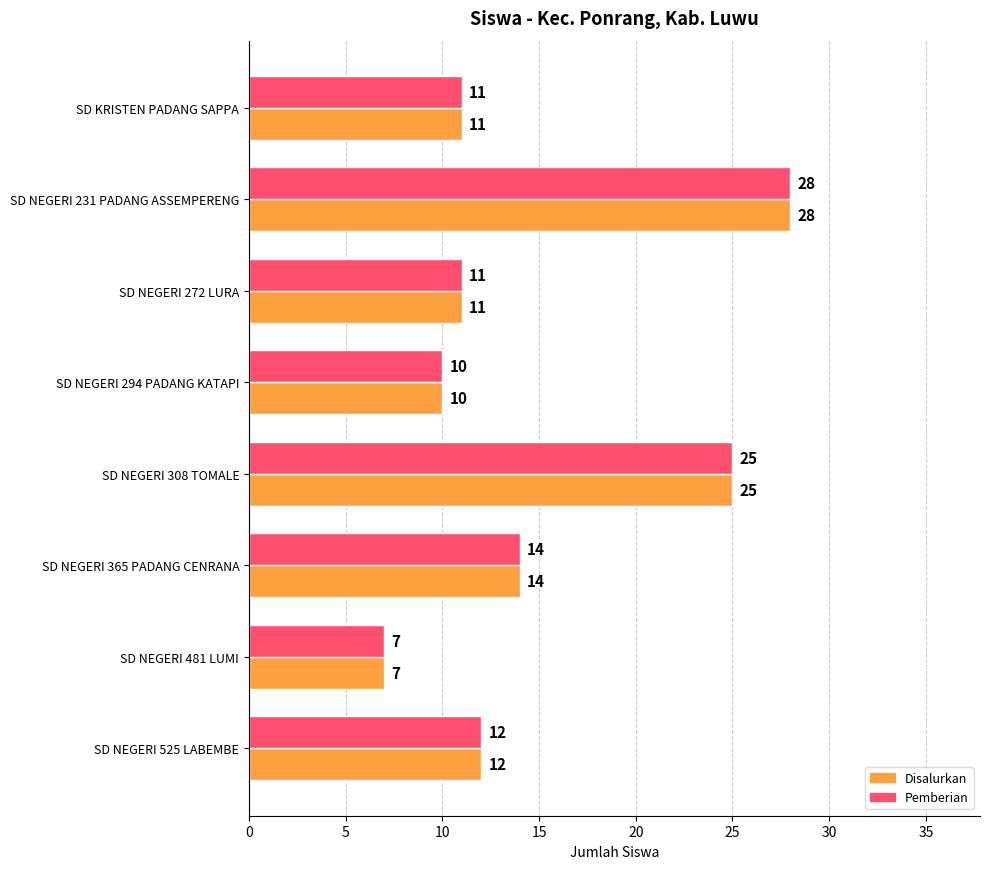

True or false: Pemberian has a value of 22 at SD NEGERI 365 PADANG CENRANA.

False